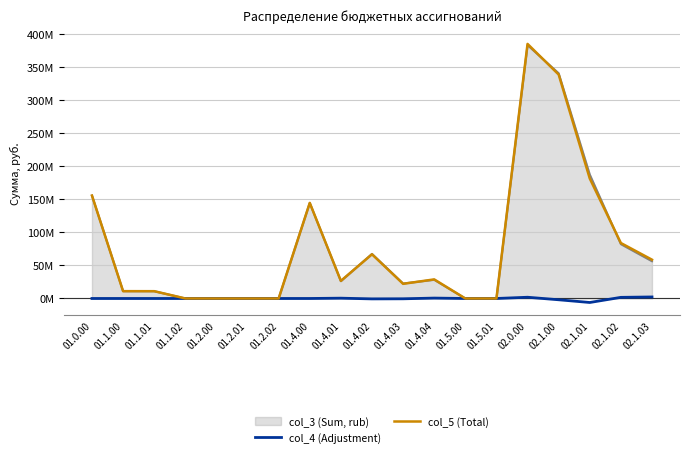

List the labels in order of col_4 (Adjustment) value, smallest first.

02.1.01, 02.1.00, 01.4.02, 01.4.03, 01.0.00, 01.1.00, 01.1.01, 01.1.02, 01.2.00, 01.2.01, 01.2.02, 01.4.00, 01.5.00, 01.5.01, 01.4.01, 01.4.04, 02.1.02, 02.0.00, 02.1.03